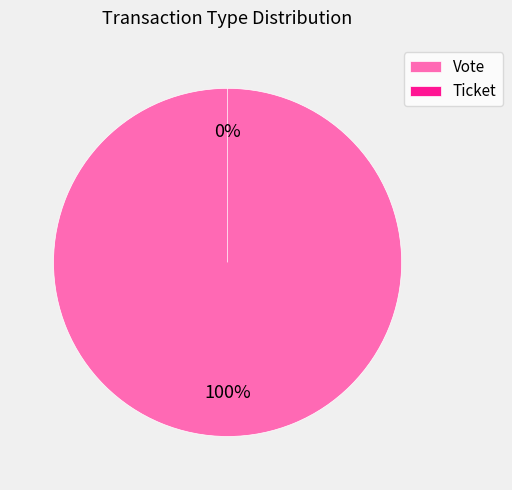

What percentage do Vote and Ticket together represent?

100.0%